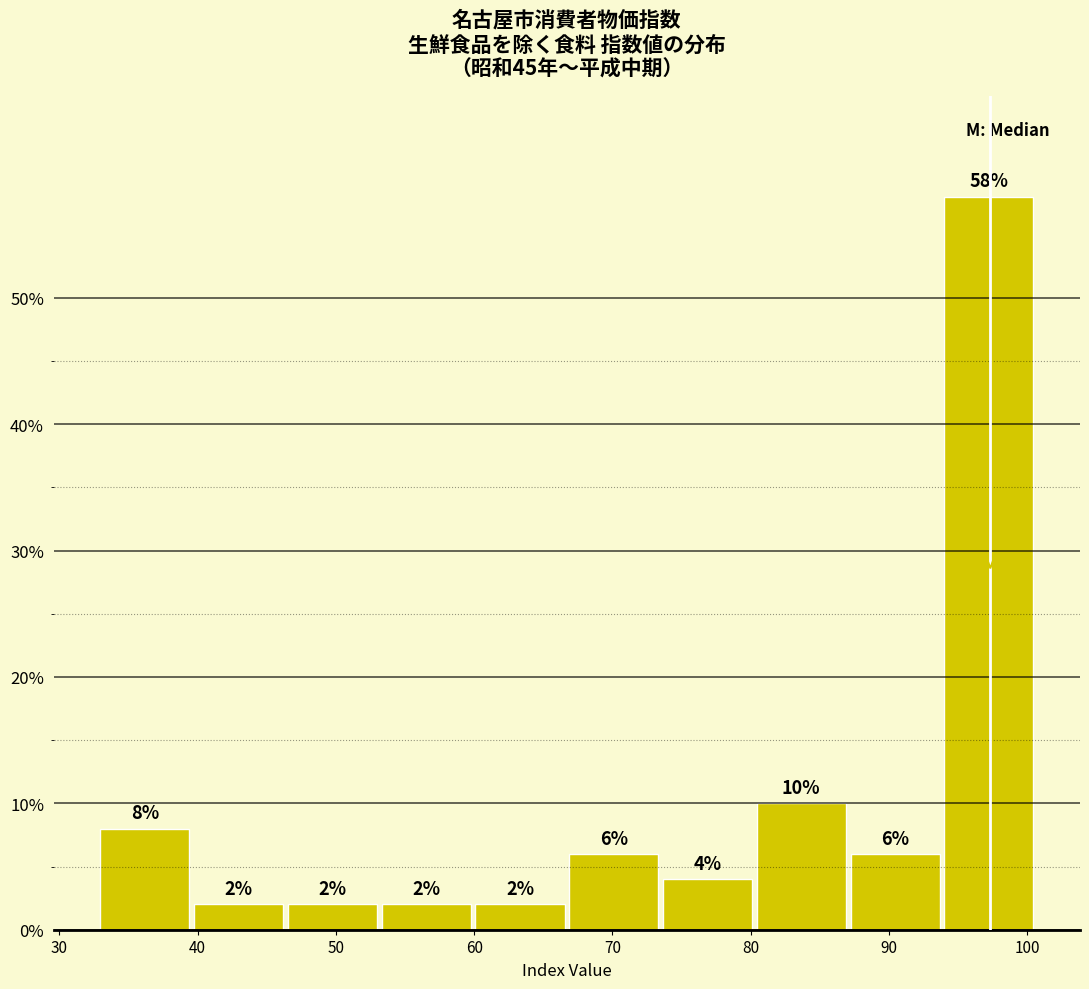

Reading left to right, list every bar in this chart as the range it spans on the x-axis followed by its height. The bar edges are not printed on the chart, so give them approximately, as read against the axis.

33 to 40: 8
40 to 46: 2
46 to 53: 2
53 to 60: 2
60 to 67: 2
67 to 73: 6
73 to 80: 4
80 to 87: 10
87 to 94: 6
94 to 101: 58